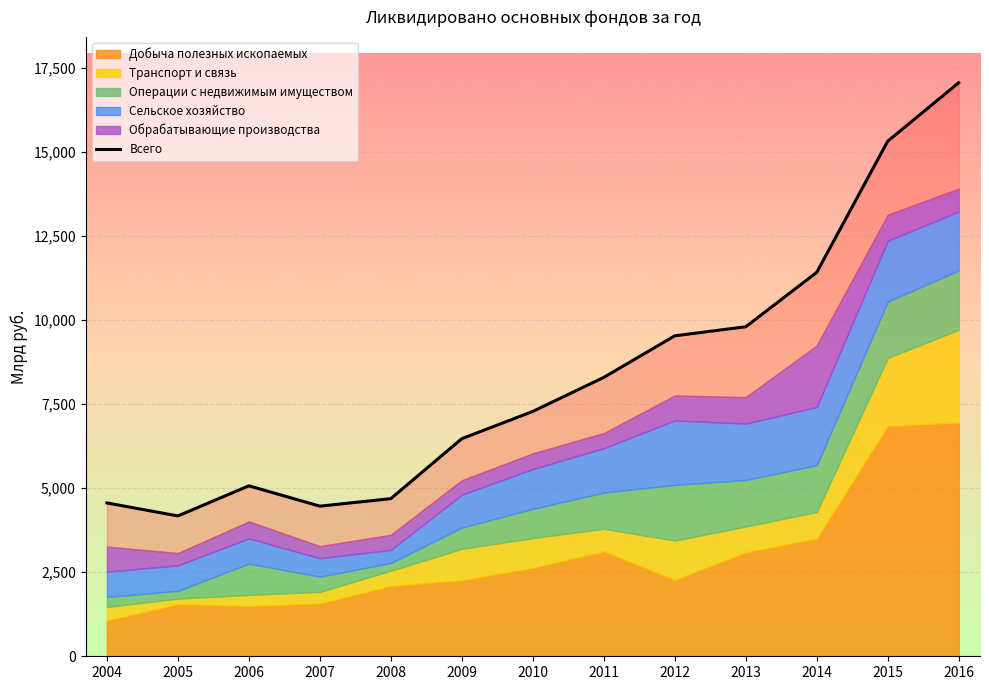

Reading left to right, what are all the values shown in this chart?

4562	4176	5071	4466	4690	6474	7285	8297	9534	9803	11422	15325	17062